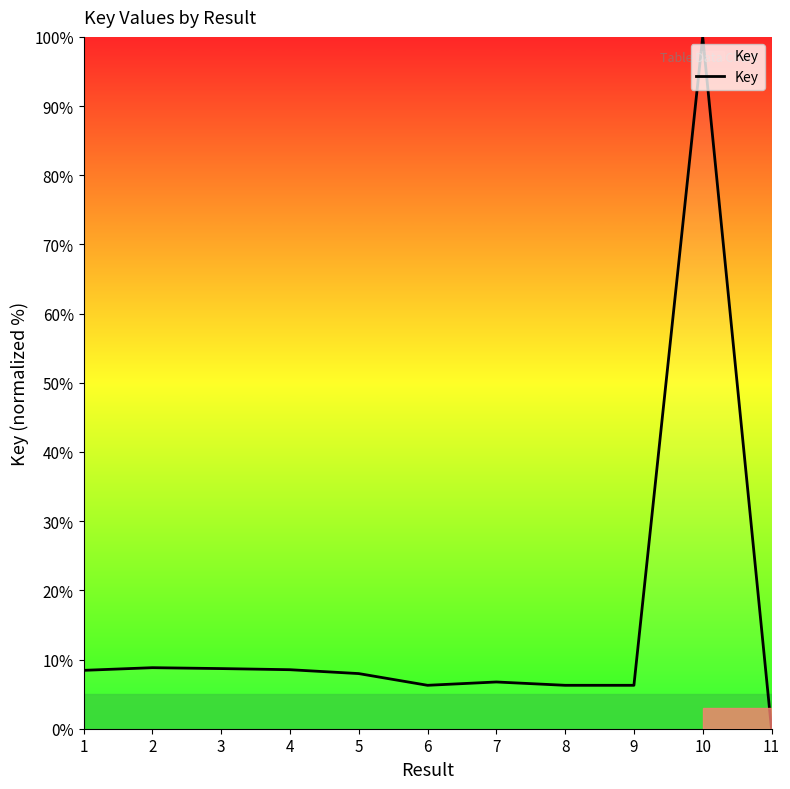

What is the difference between the values at 10 and 9?

93.7